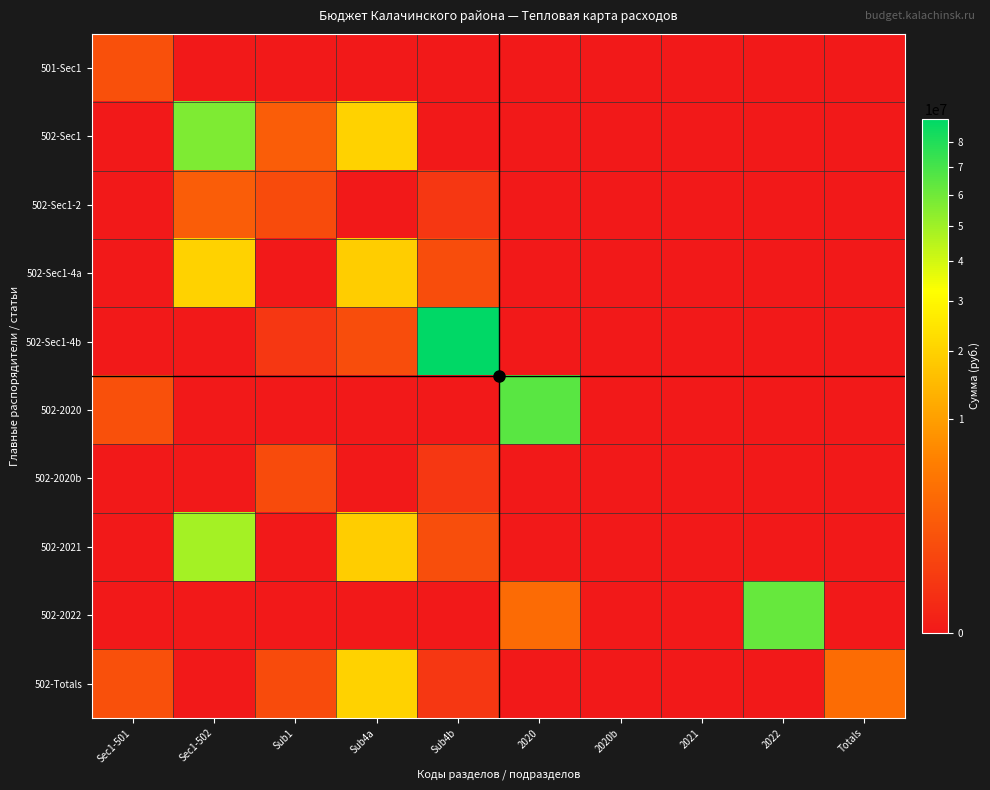

Which series has the largest total across all categories?

502-Sec1-4b